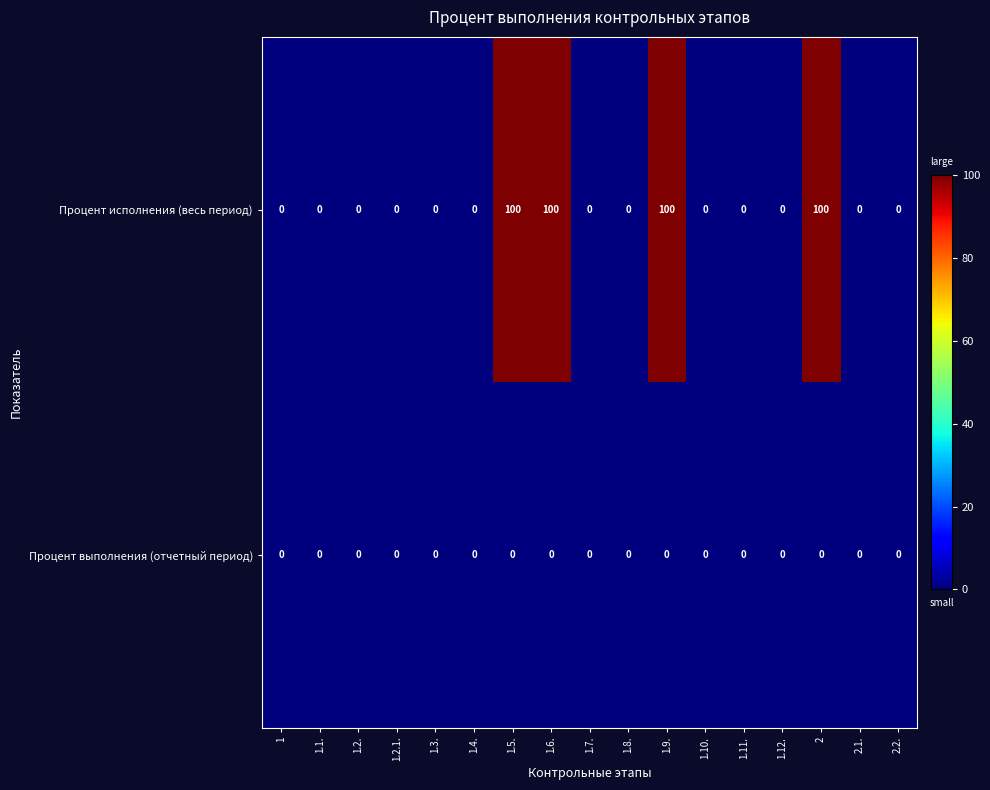

Which series has the widest spread of values?

Процент исполнения (весь период)